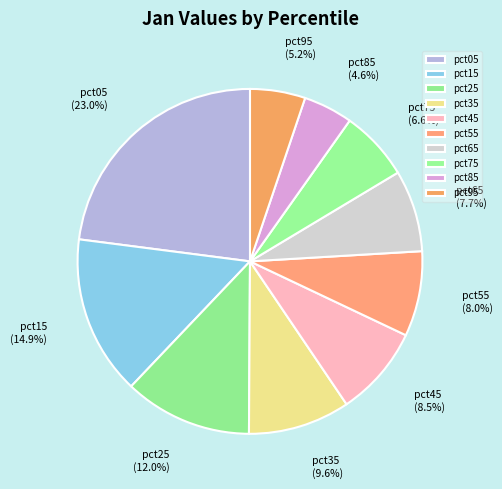

How many segments does this pie chart have?

10